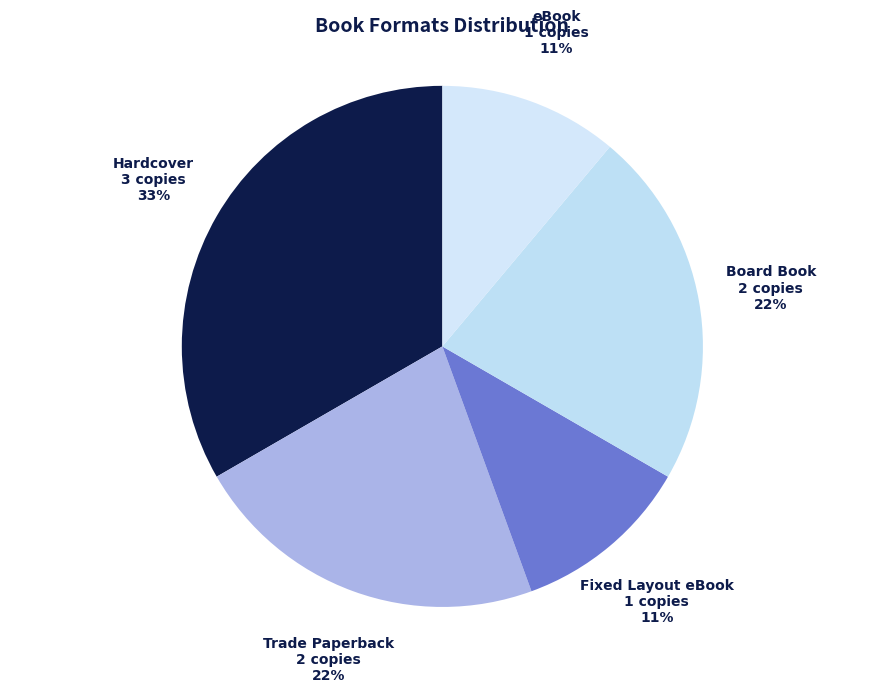

Is there a majority slice in this chart?

No